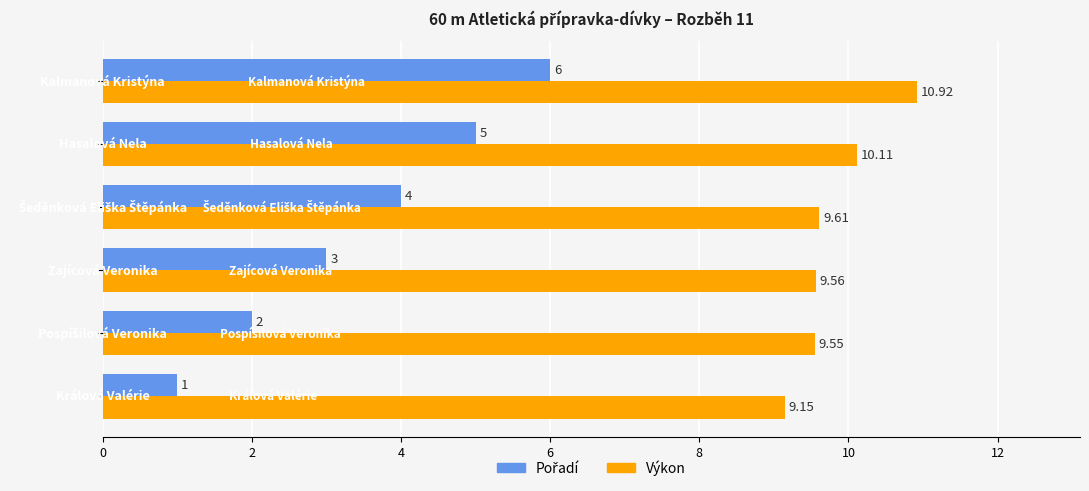

At how many categories does at least one series exceed 7?

6